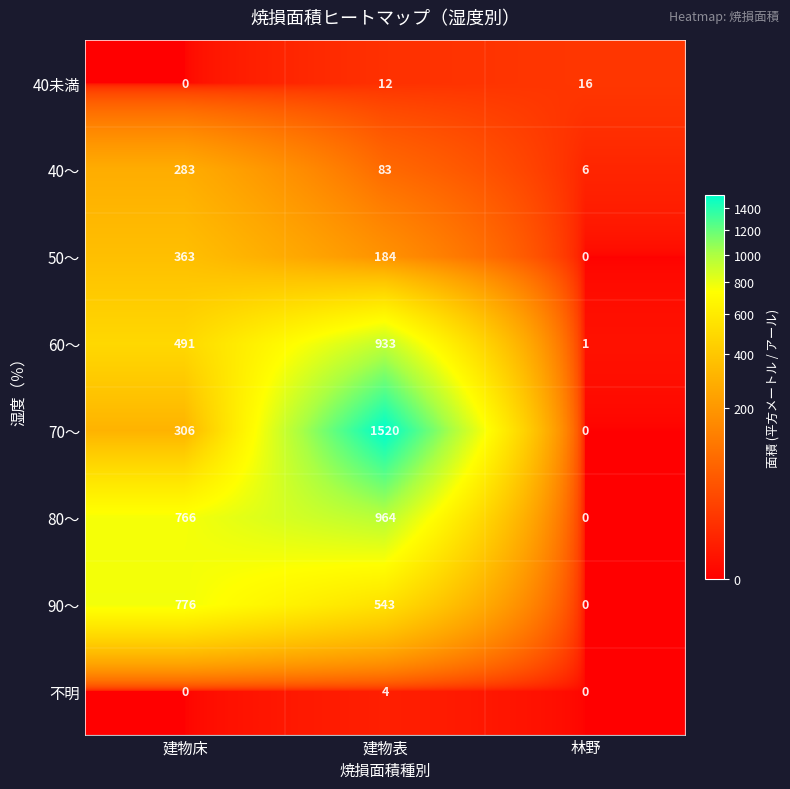

Rank the series by their maximum value, from lowest to highest.

不明, 40未満, 40～, 50～, 90～, 60～, 80～, 70～